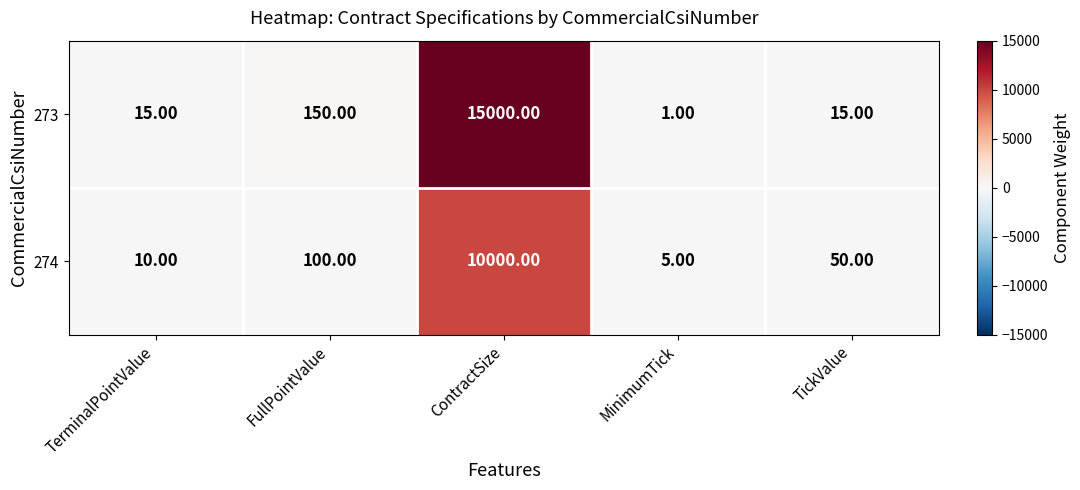

Where is 273 nearest to the value 7500?

FullPointValue